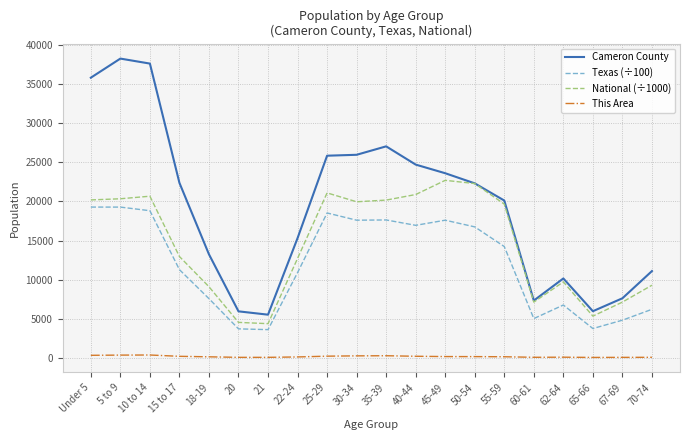

What are all the series names shown in the legend?

Cameron County, Texas (÷100), National (÷1000), This Area